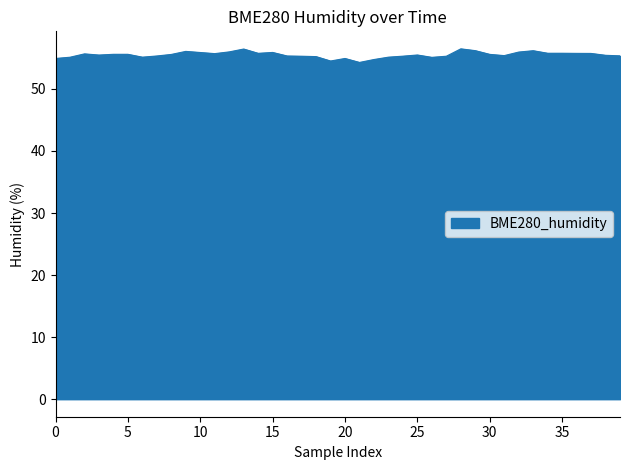

What is the difference between the maximum and minimum values?

2.2